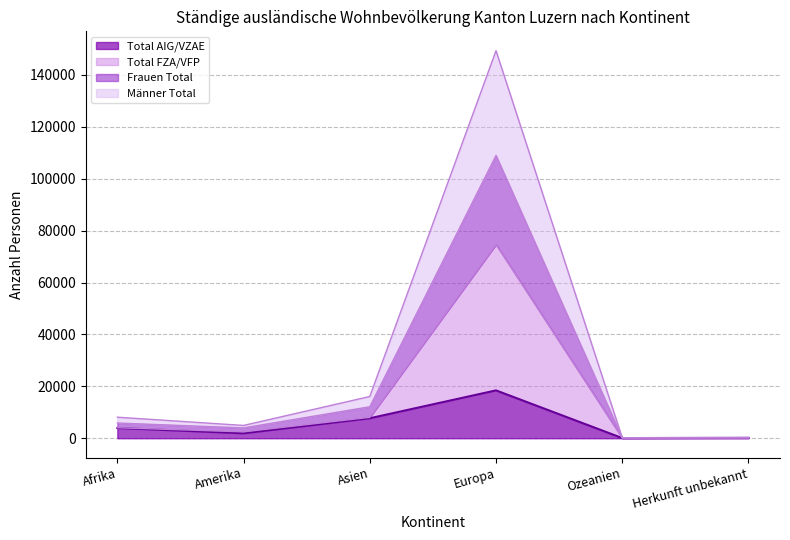

What are all the series names shown in the legend?

Total AIG/VZAE, Total FZA/VFP, Frauen Total, Männer Total